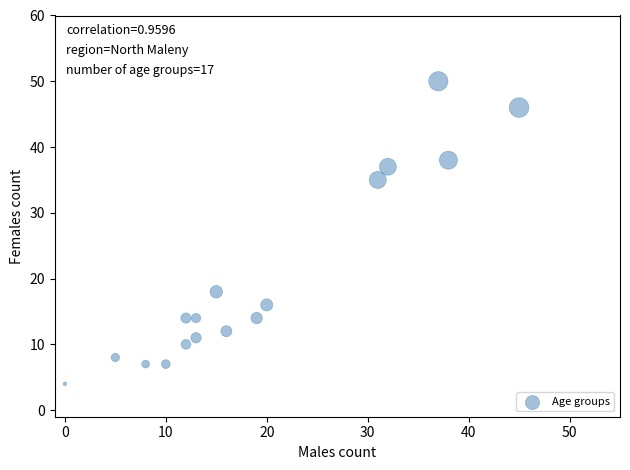

What is the range of Y values (max minus min)?

46